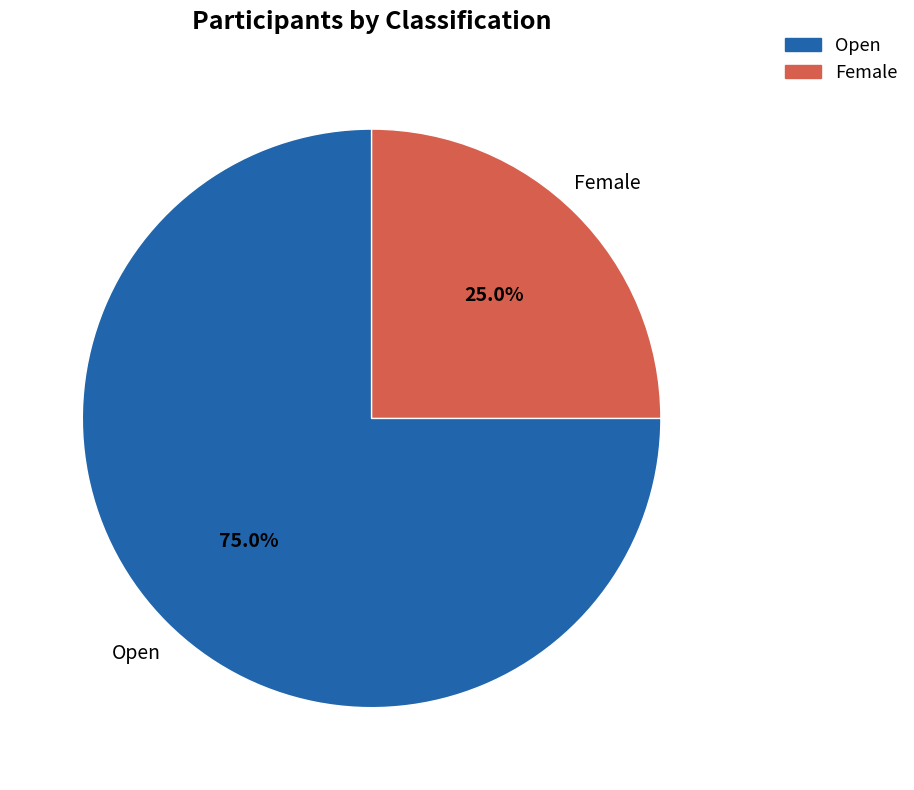

To the nearest percent, what portion does Open represent?

75%